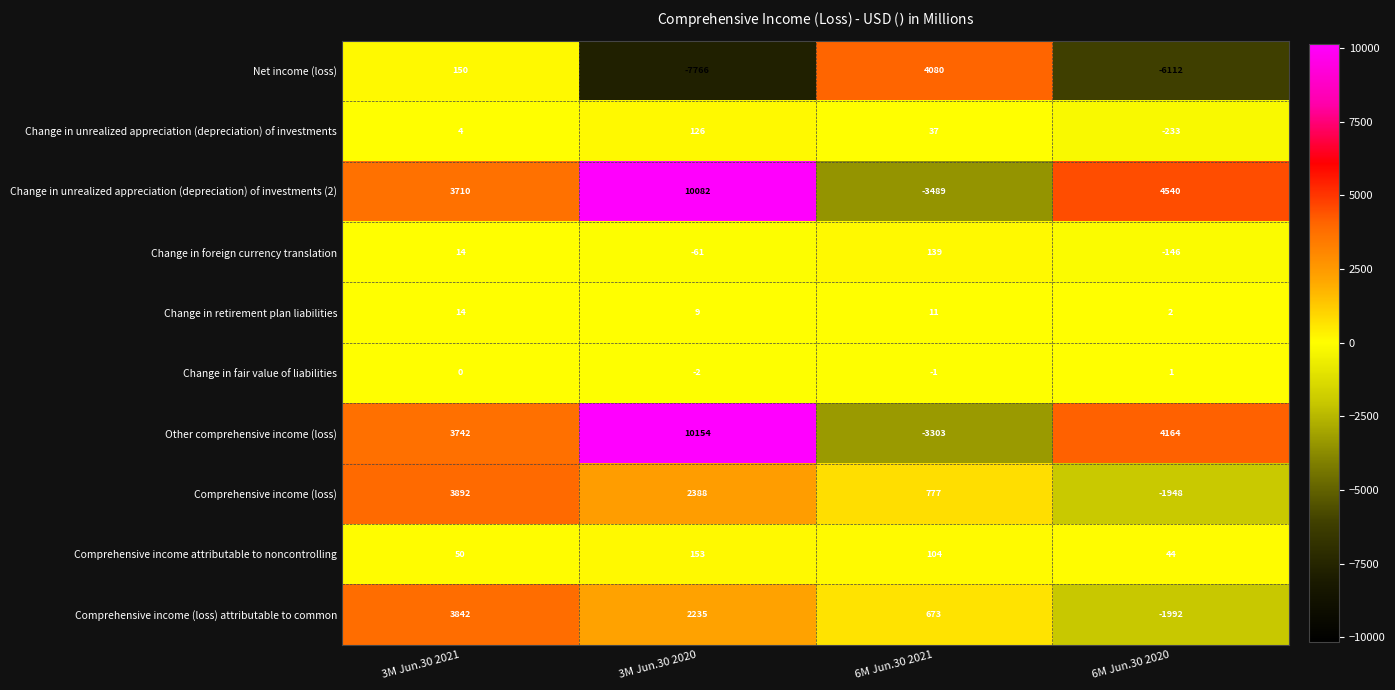

What is the average value of the Comprehensive income attributable to noncontrolling series?

88